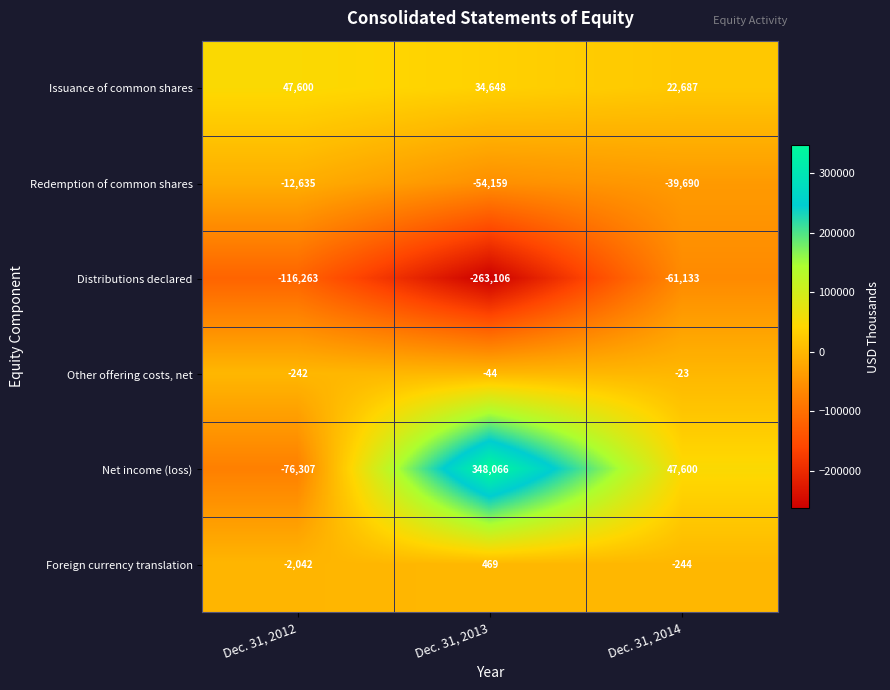

List the series in order of their peak value, highest first.

Net income (loss), Issuance of common shares, Foreign currency translation, Other offering costs, net, Redemption of common shares, Distributions declared